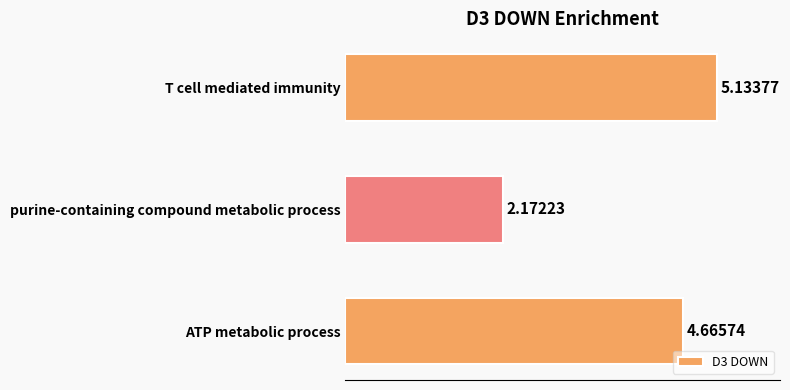

What is the change in value from ATP metabolic process to T cell mediated immunity?

+0.5